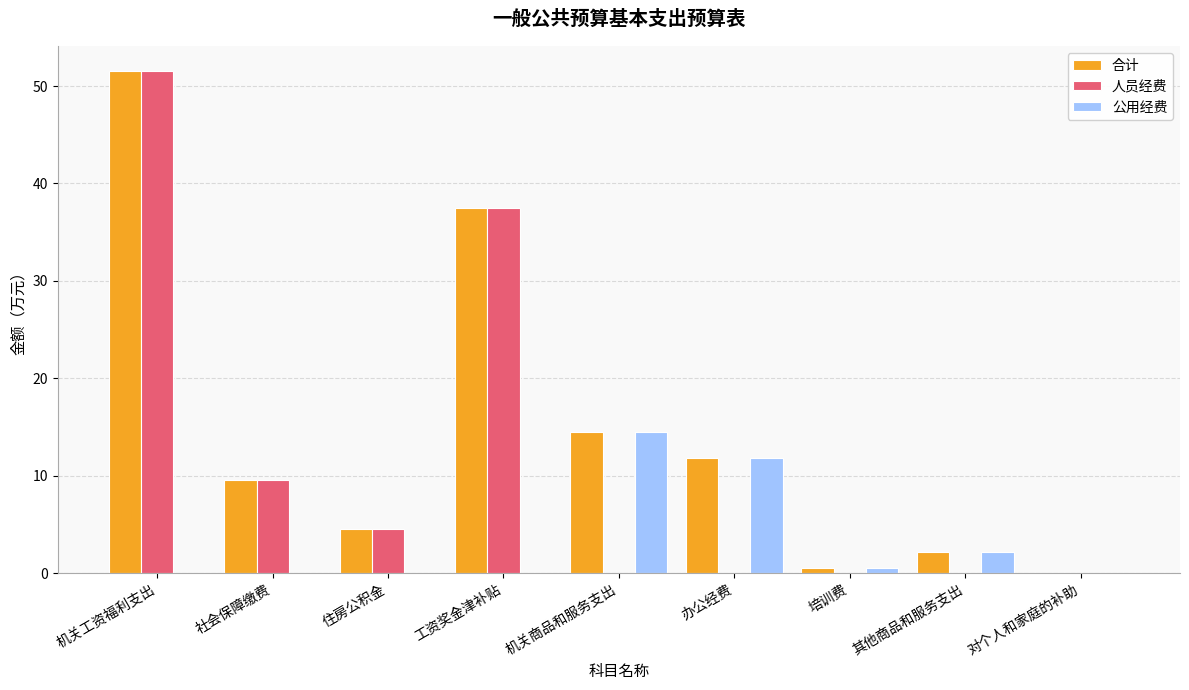

Which series has the largest total across all categories?

合计